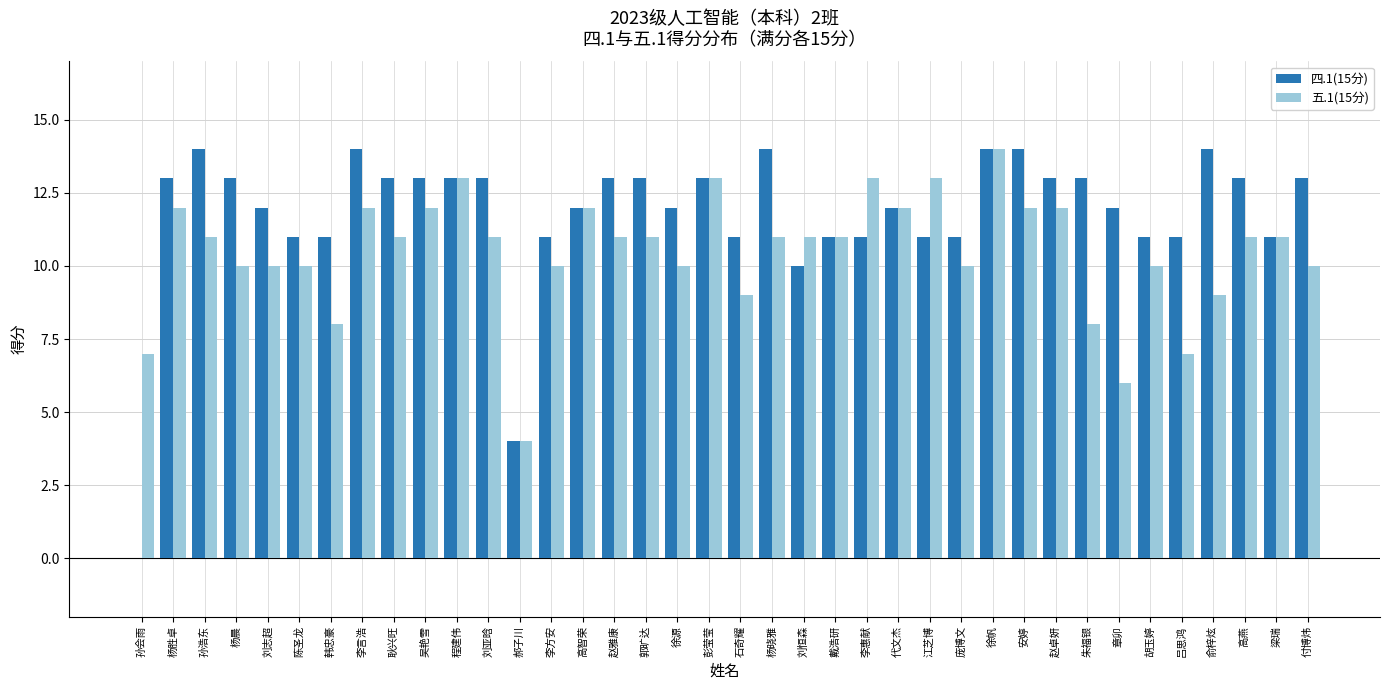

Reading right to left, list all the values displayed in this chart.

四.1(15分): 13	11	13	14	11	11	12	13	13	14	14	11	11	12	11	11	10	14	11	13	12	13	13	12	11	4	13	13	13	13	14	11	11	12	13	14	13	0
五.1(15分): 10	11	11	9	7	10	6	8	12	12	14	10	13	12	13	11	11	11	9	13	10	11	11	12	10	4	11	13	12	11	12	8	10	10	10	11	12	7